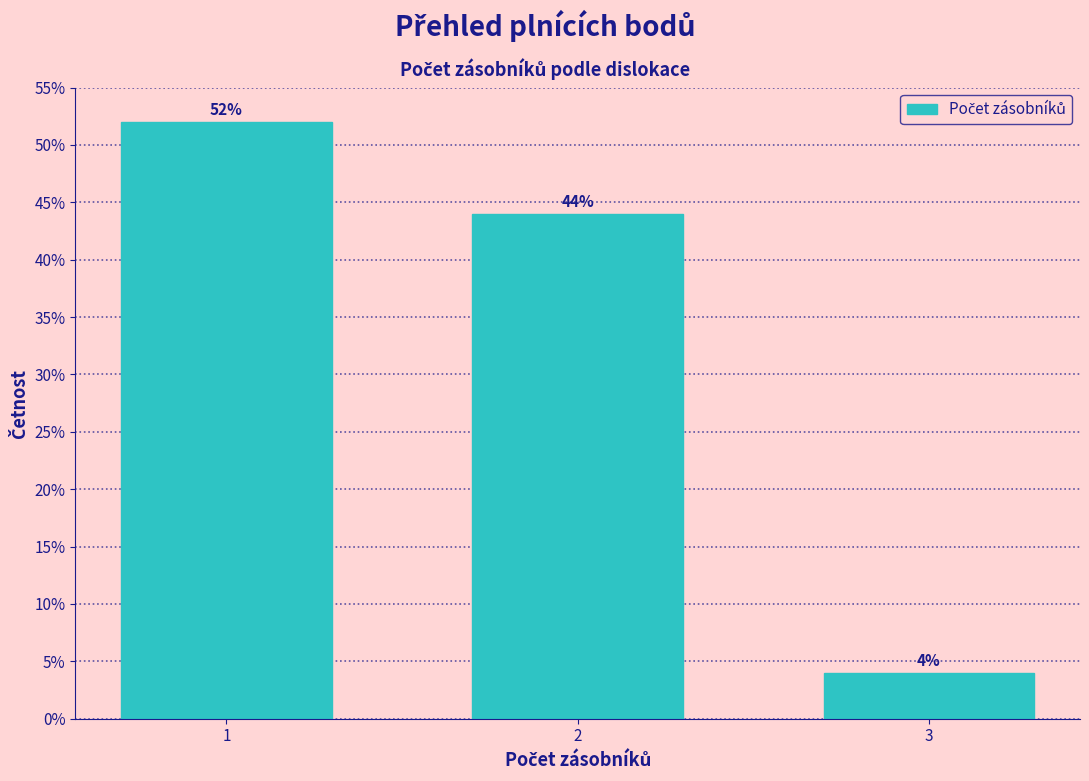

Reading left to right, what are all the values shown in this chart?

1=52	2=44	3=4